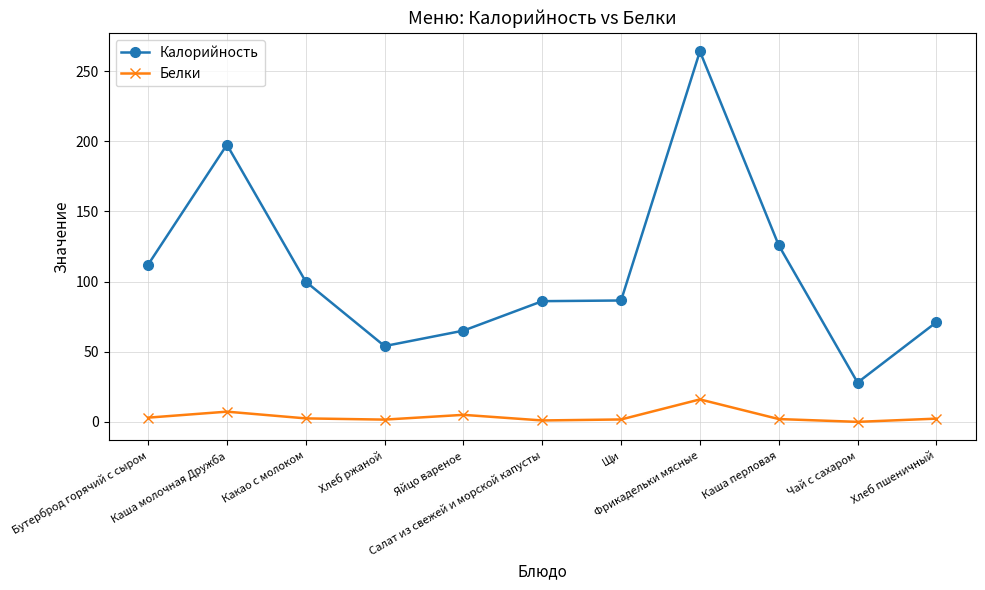

Is the value of Белки at Каша молочная Дружба greater than the value of Калорийность at Какао с молоком?

No